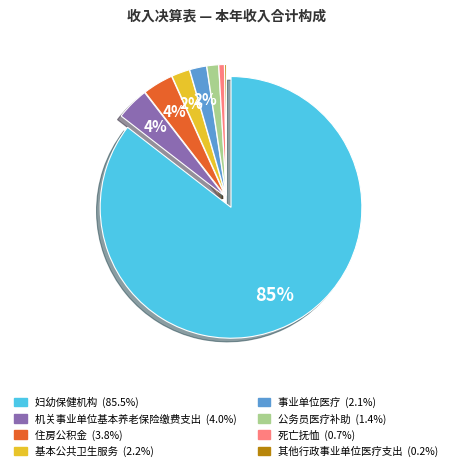

To the nearest percent, what is the average slice percentage?

12%